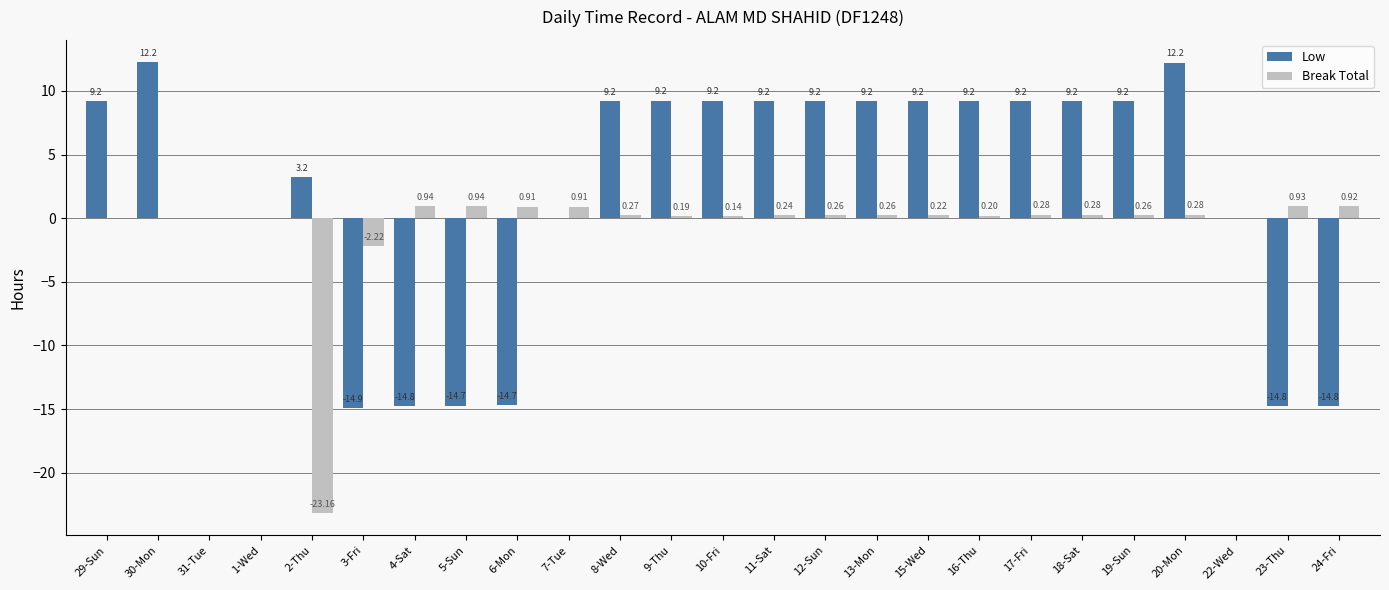

Which series has the largest total across all categories?

Low